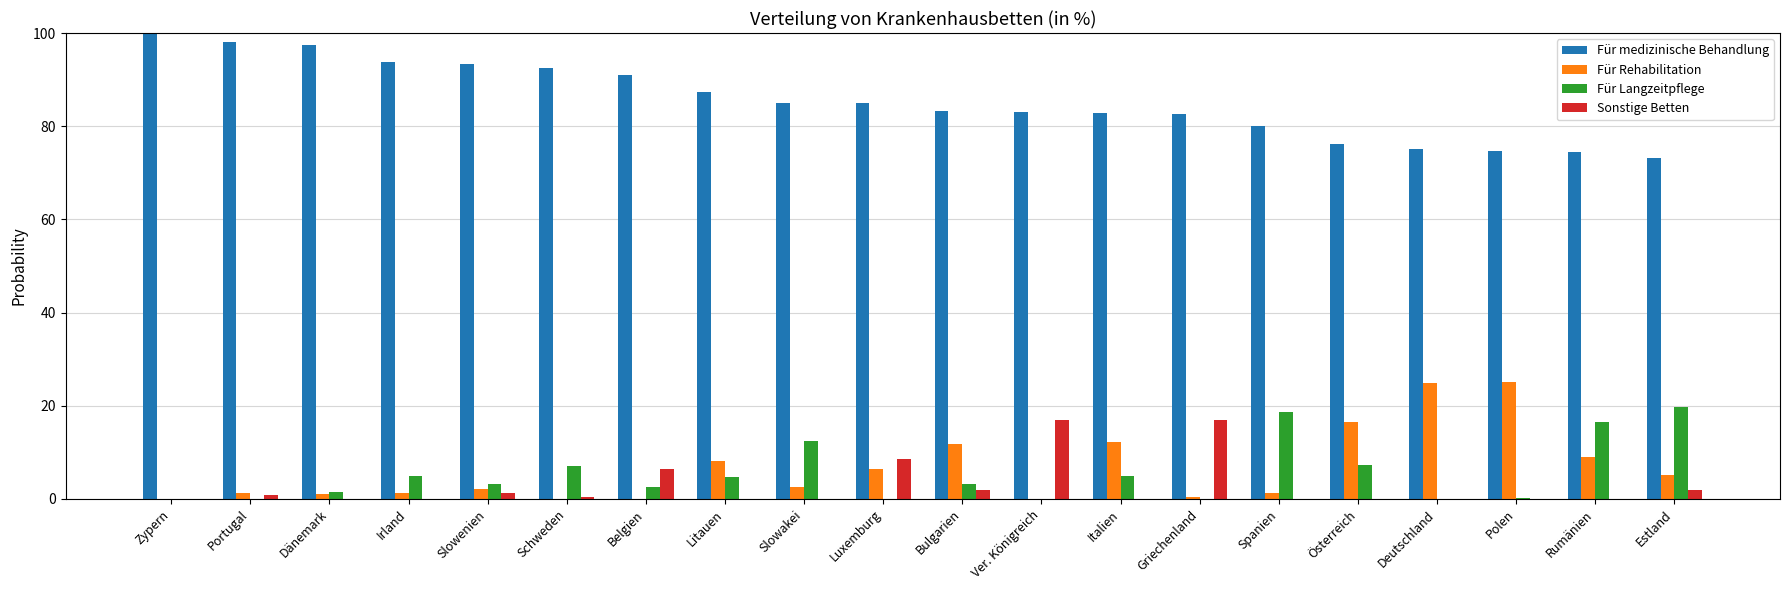

What is the sum of the Für Langzeitpflege values at Polen and Österreich?

7.6